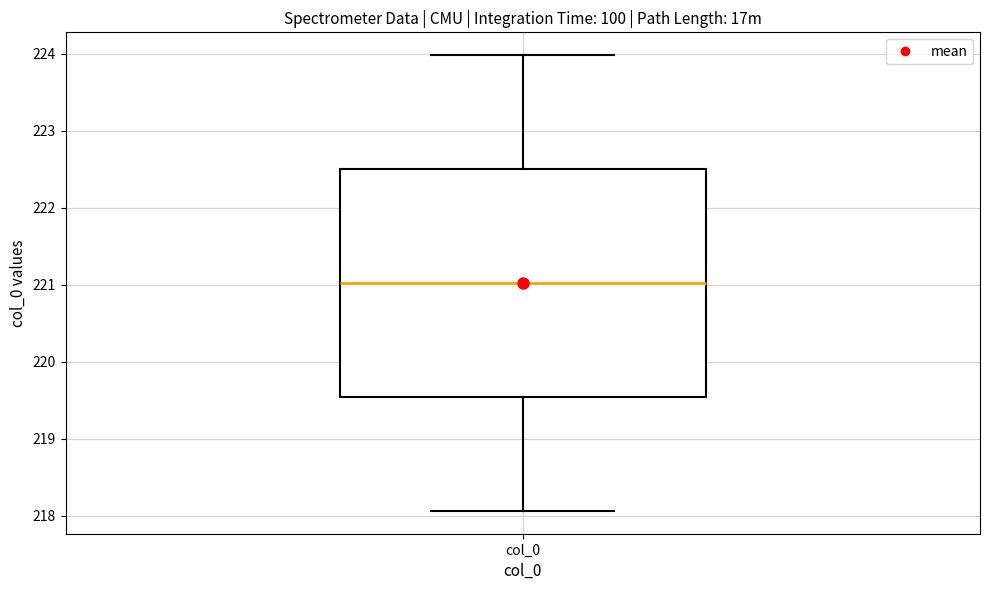

Where is the lower edge of the box for col_0 on the y-axis? The values are not printed on the chart, so give them approximately, as read against the axis.

219.5